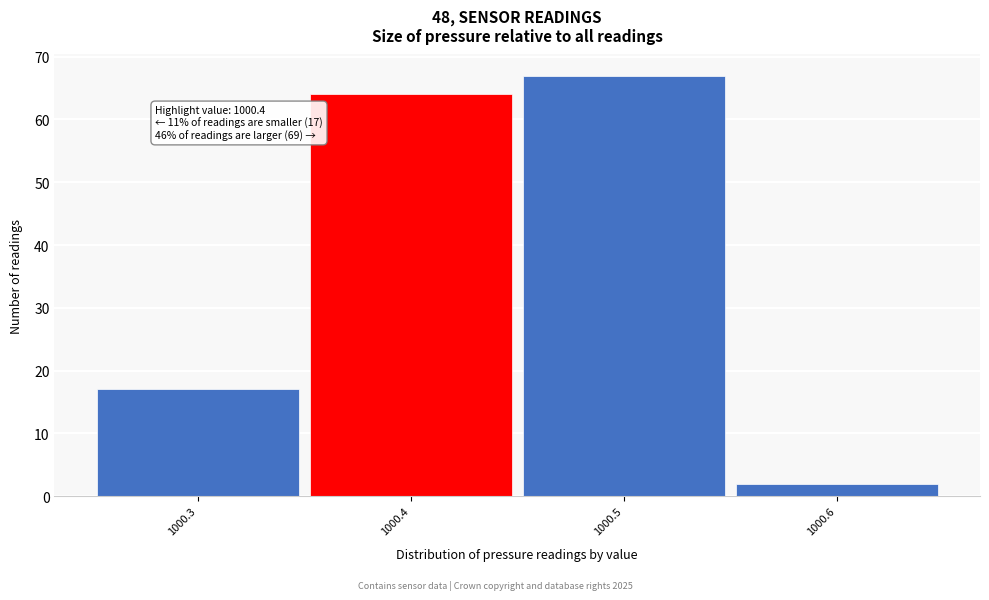

Over which range of the x-axis is the bar tallest?

1000.45 to 1000.55